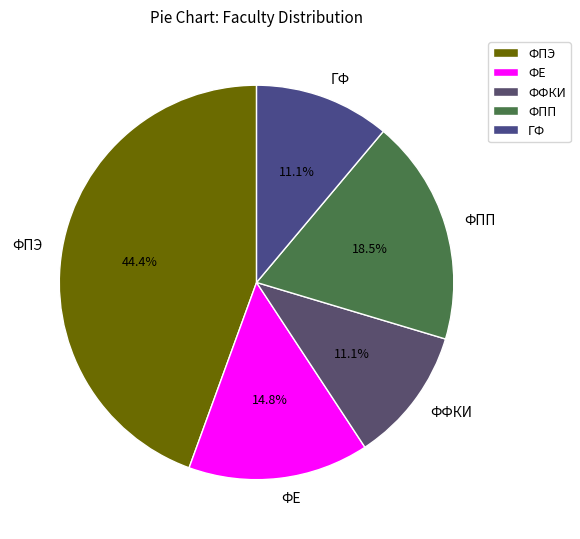

Which has a higher value, ФФКИ or ФПП?

ФПП